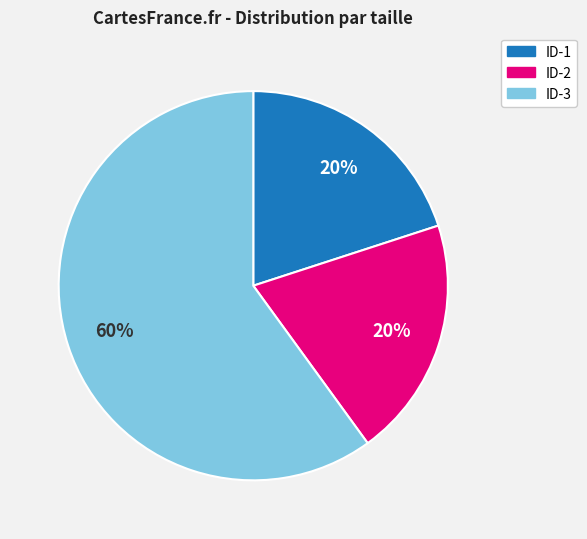

Count the number of slices in the pie.

3